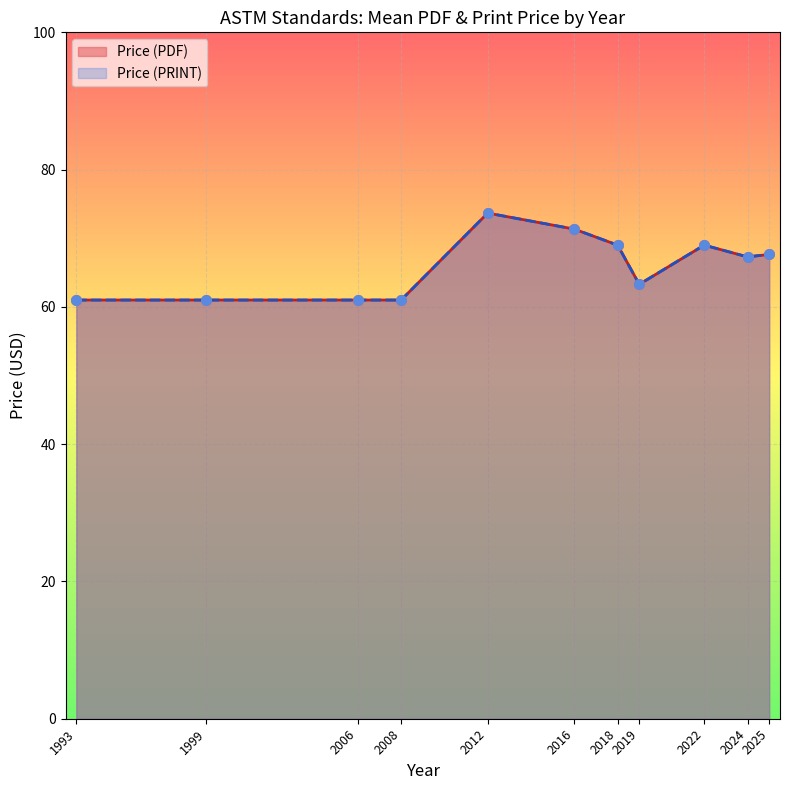

Which series contains the lowest Y value?

Price (PDF)